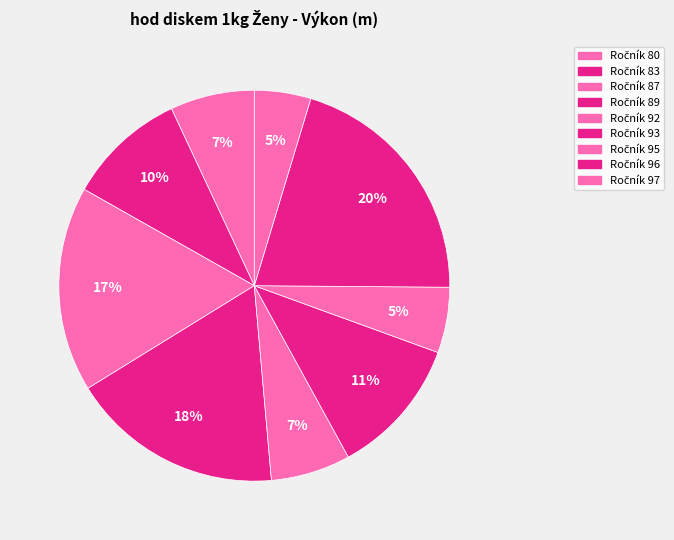

Count the number of slices in the pie.

9